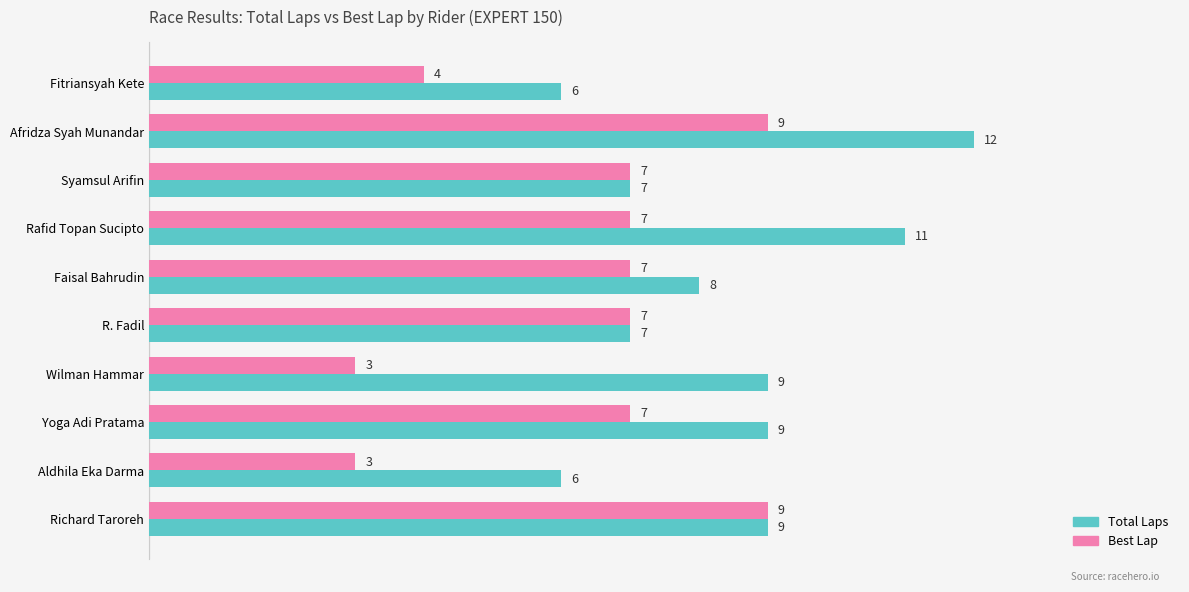

What are all the series names shown in the legend?

Total Laps, Best Lap